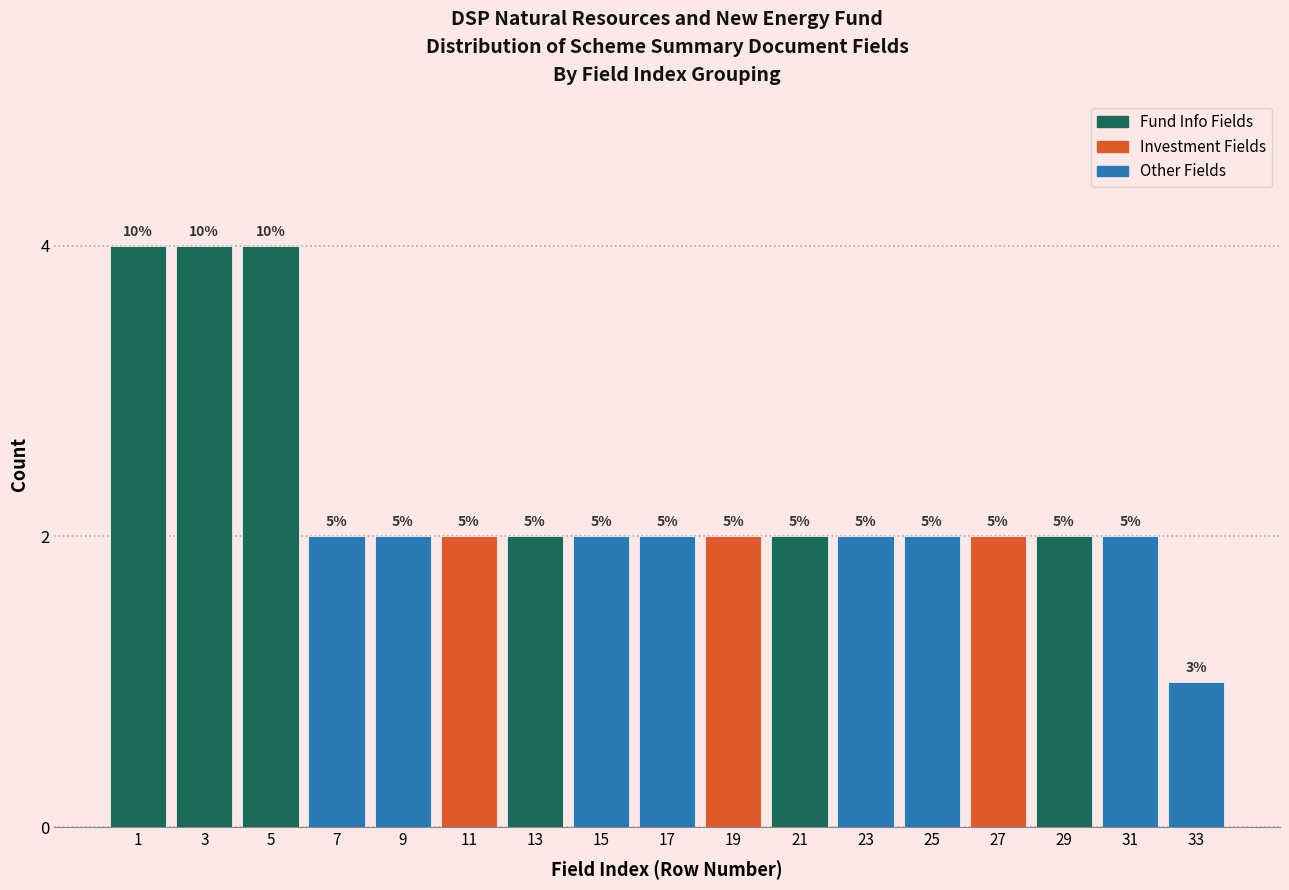

How many bars are there in total?

17